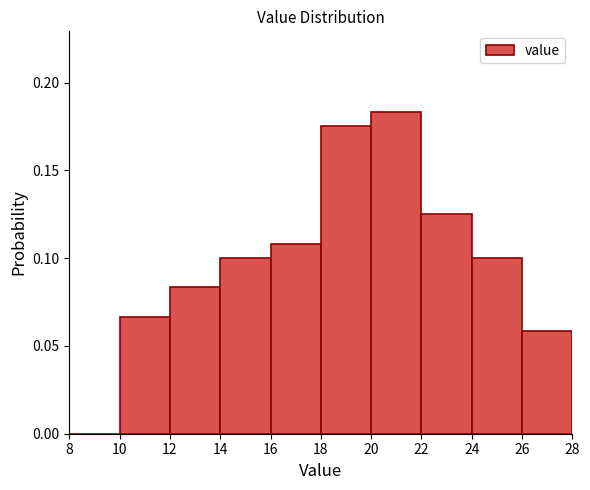

Which range on the x-axis has the tallest bar?

20 to 22